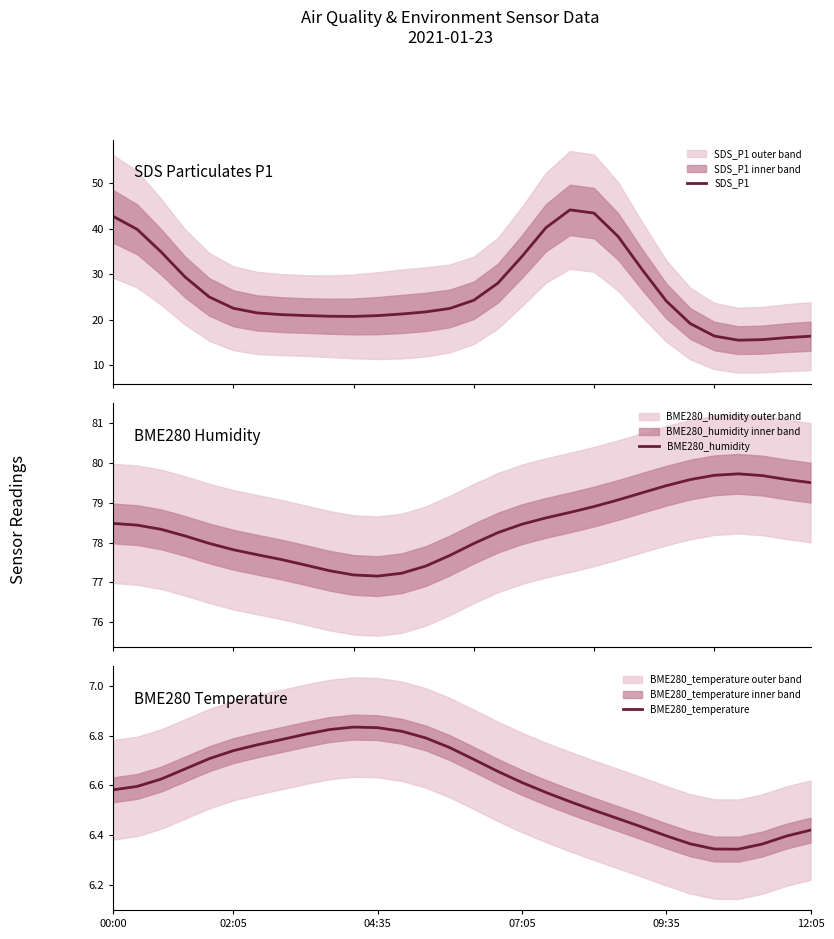

The value of BME280_humidity at 8 is 21.0. True or false?

False